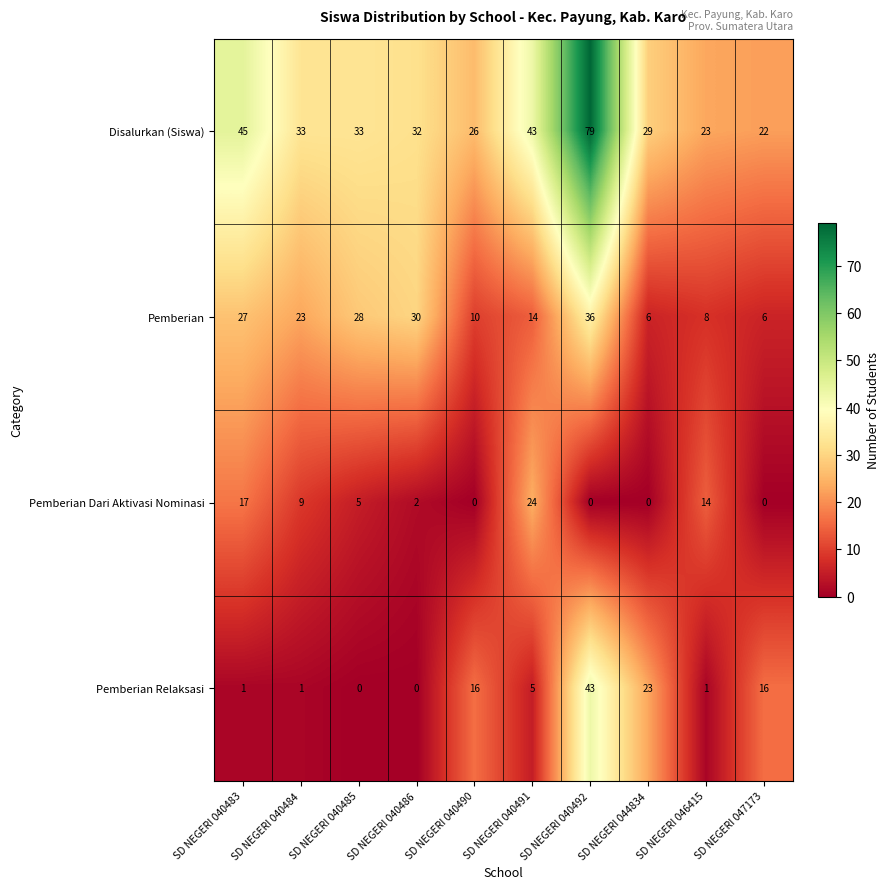

What is the average value of the Pemberian Relaksasi series?

11